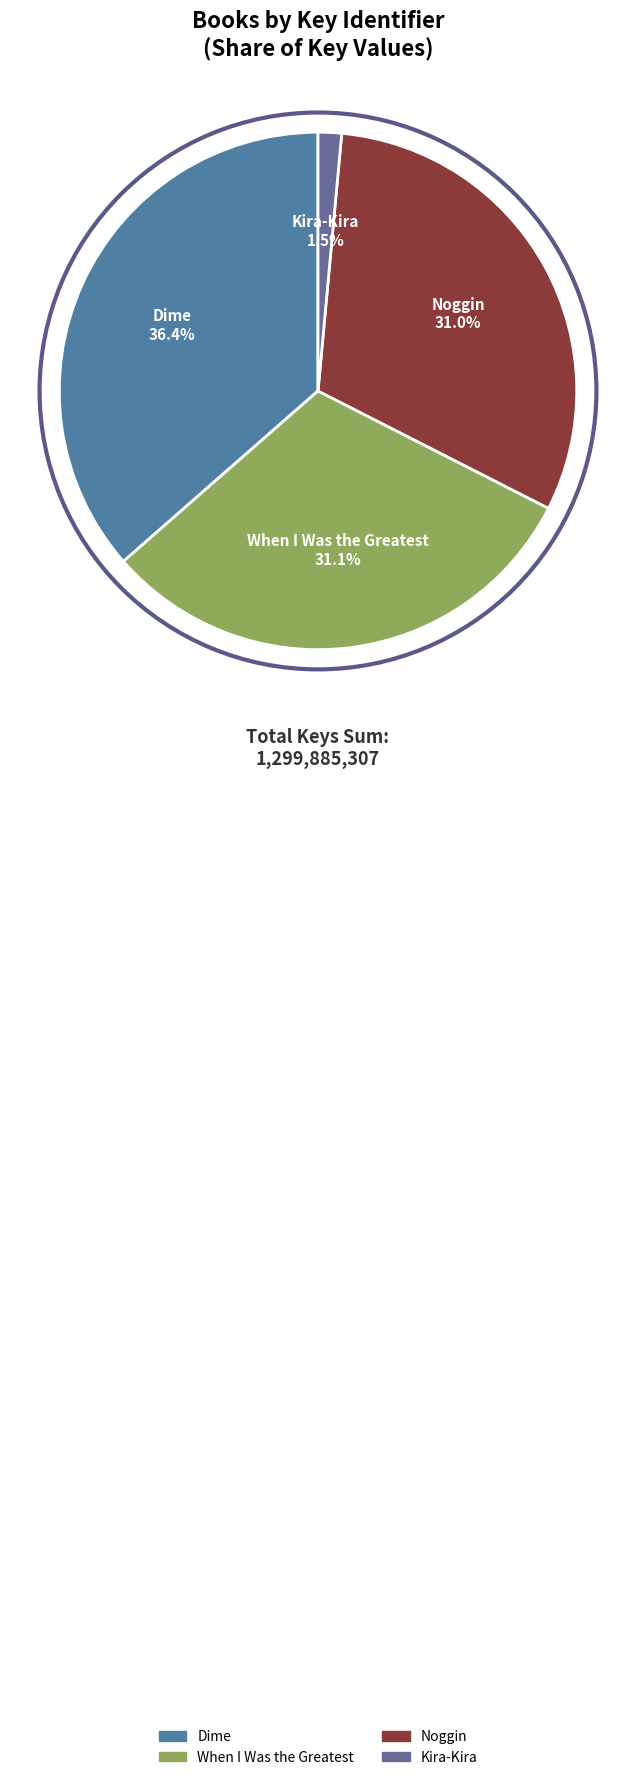

Between Noggin and Kira-Kira, which is larger?

Noggin